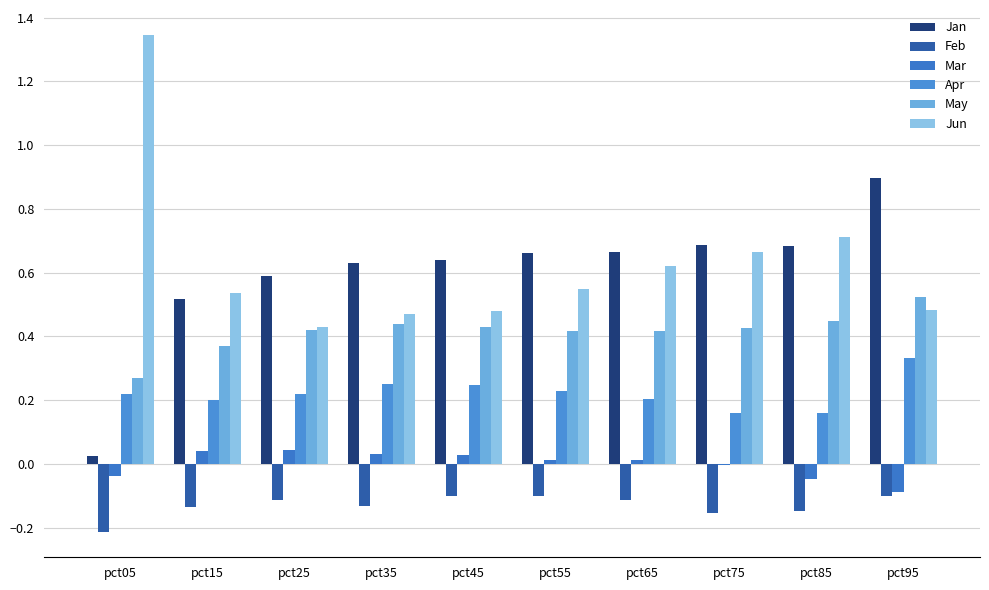

Which category has the highest value in the Jan series?

pct95